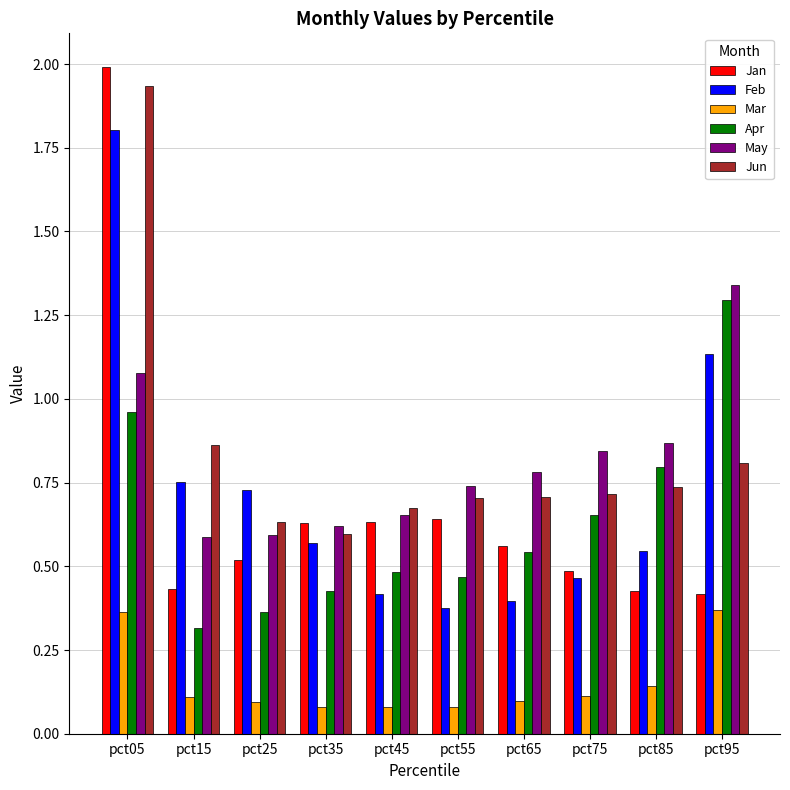

List the labels in order of Feb value, smallest first.

pct55, pct65, pct45, pct75, pct85, pct35, pct25, pct15, pct95, pct05